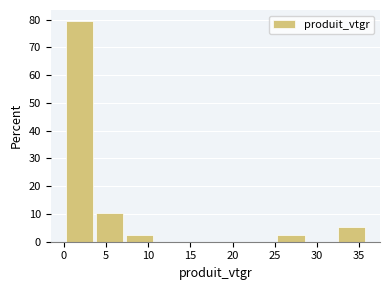

Which range on the x-axis has the tallest bar?

0.0 to 3.5